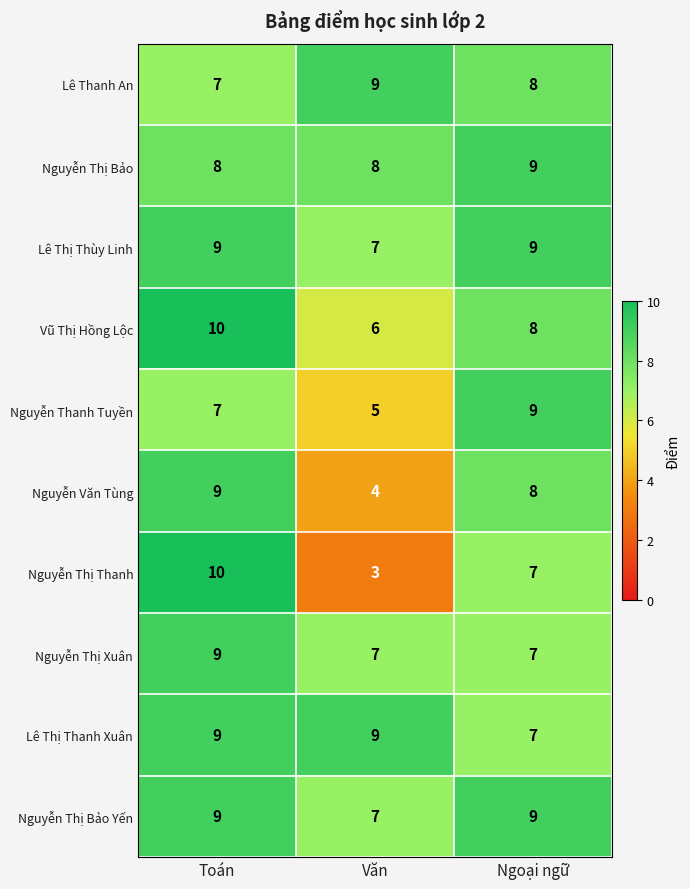

Is the value of Nguyễn Thị Bảo at Toán greater than the value of Nguyễn Thị Bảo Yến at Toán?

No